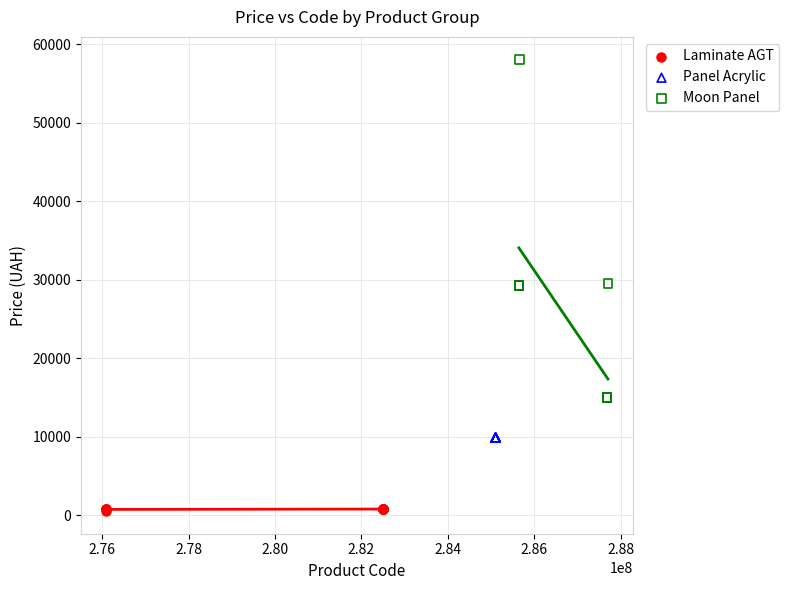

Which series reaches the maximum Y coordinate?

Moon Panel